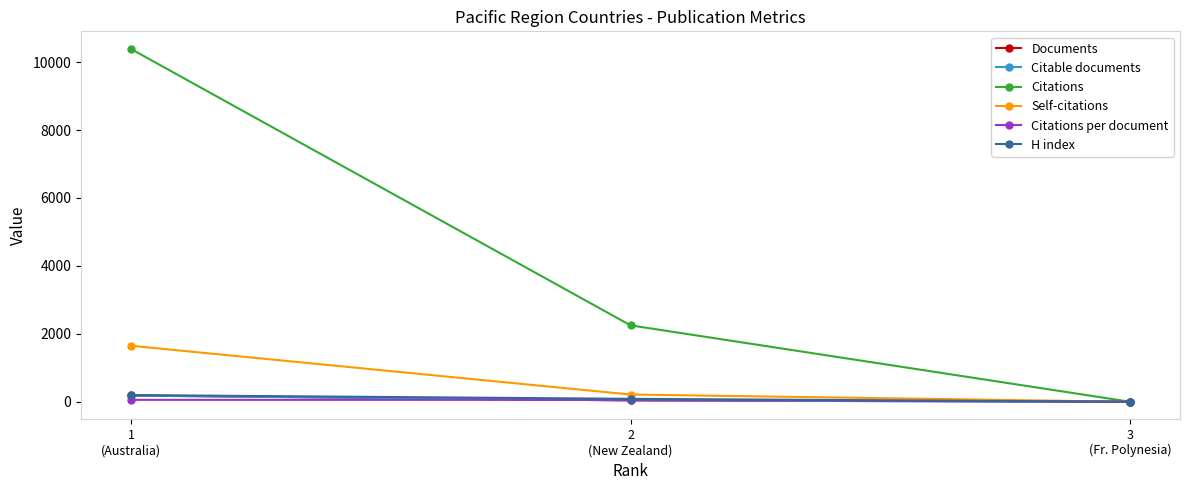

What is the spread (max minus min) of values at 3
(Fr. Polynesia)?

2.0